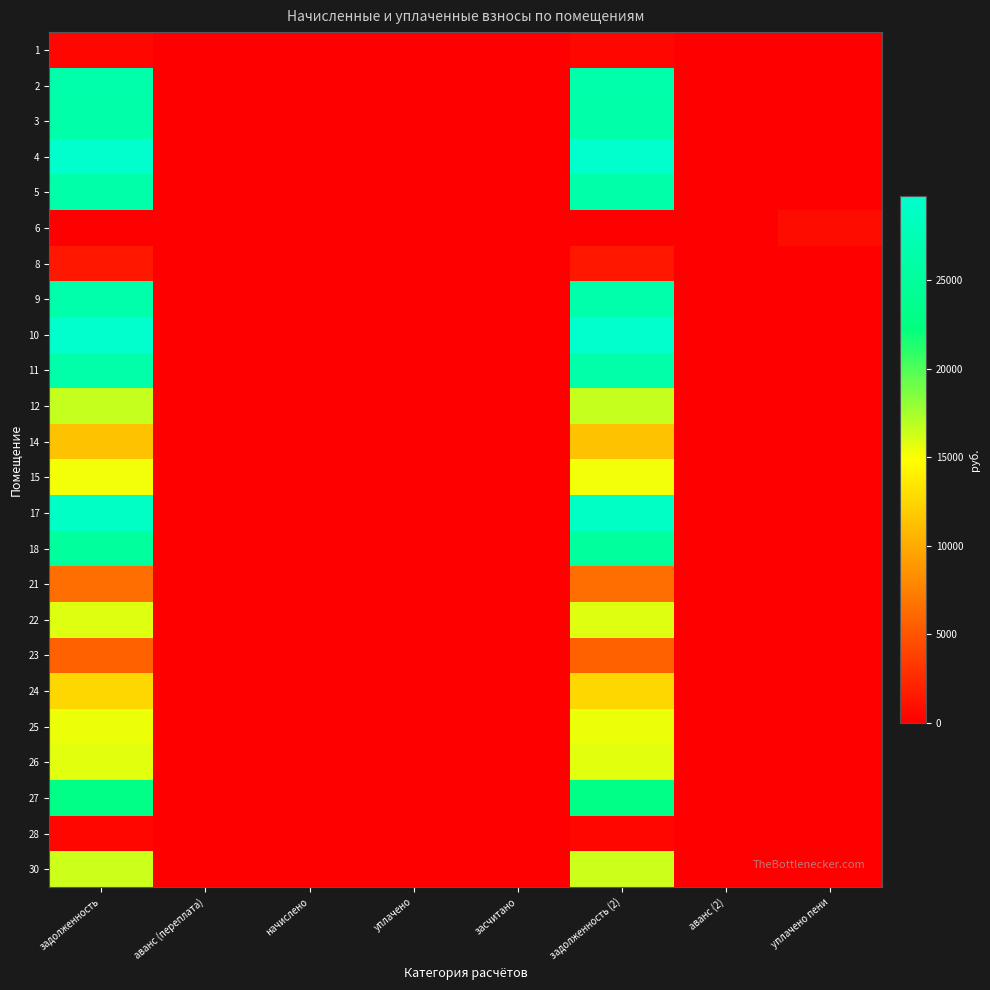

Which has a higher value, аванс (переплата) or засчитано?

аванс (переплата)